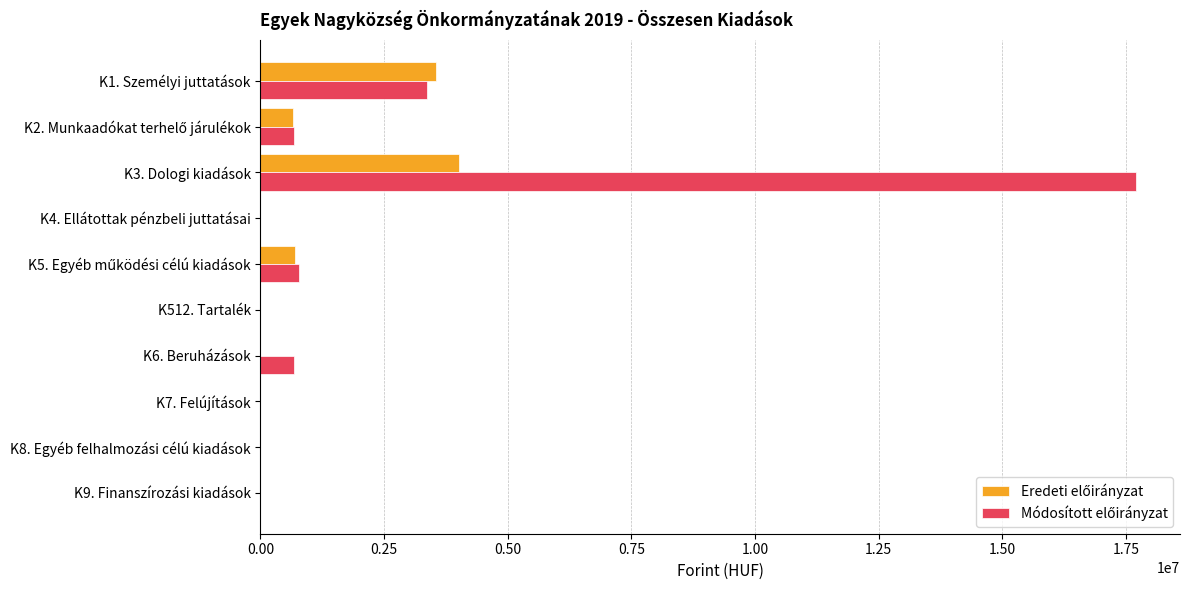

What is the maximum value shown in the chart?

17709850